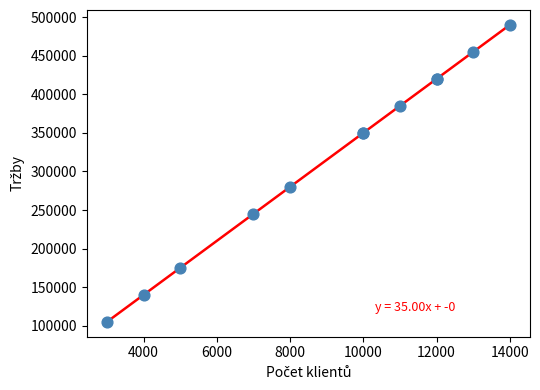

What Y value in the scatter plot is closest to 297500?

280000